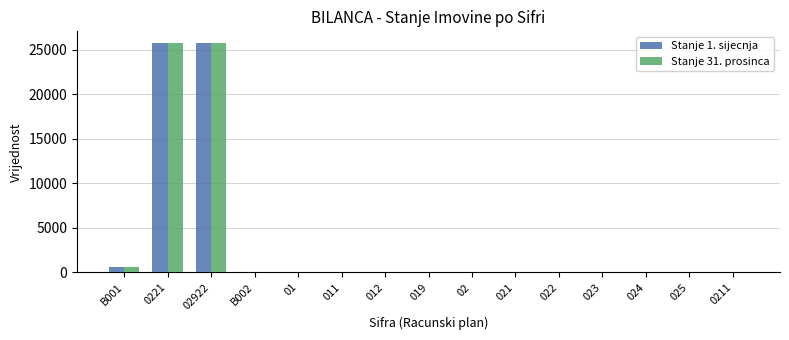

What is the maximum value for Stanje 1. sijecnja?

25778.0